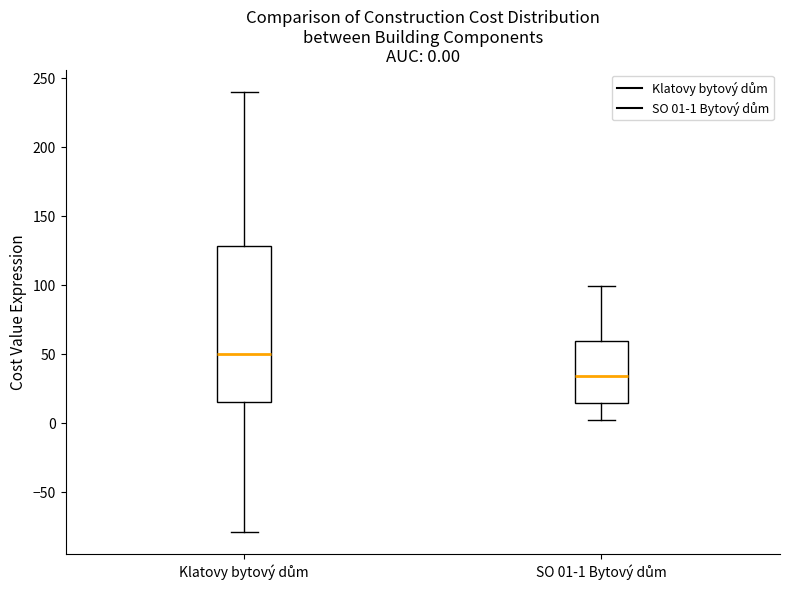

Which box's median line is the highest?

Klatovy bytový dům